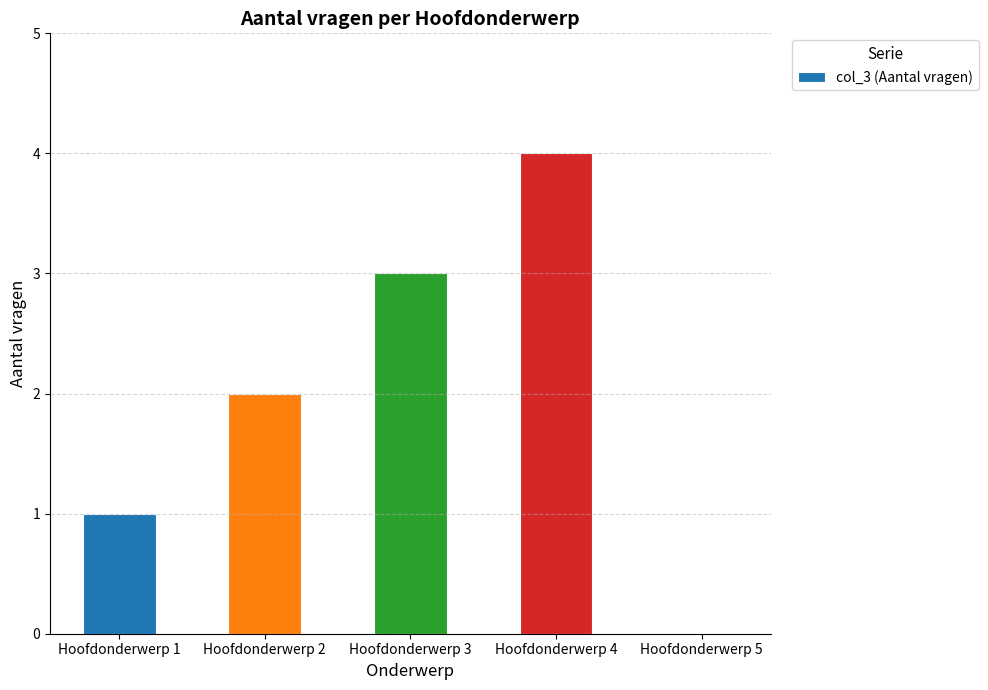

Between Hoofdonderwerp 5 and Hoofdonderwerp 1, which is larger?

Hoofdonderwerp 1